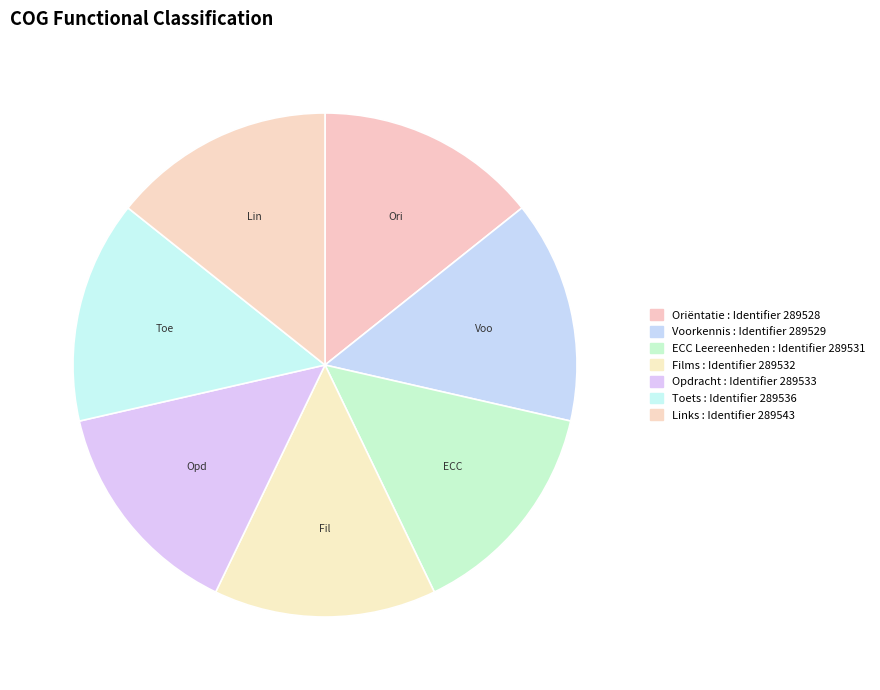

Is it true that Voorkennis is 14% of the pie?

True